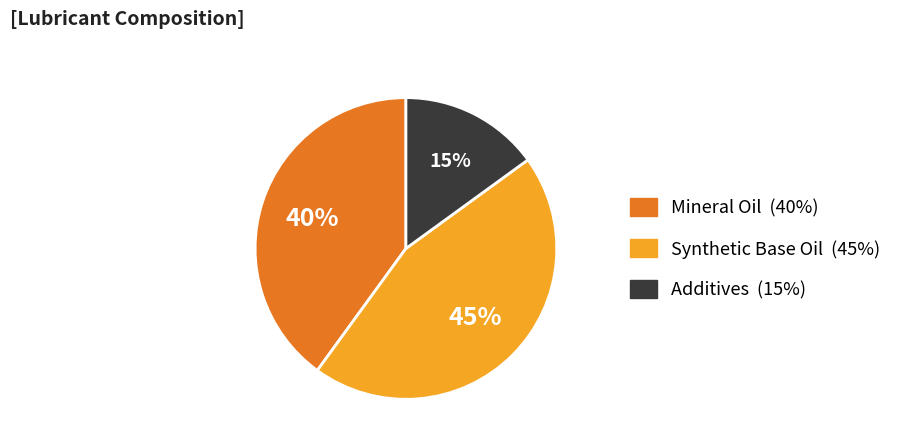

Count the number of slices in the pie.

3